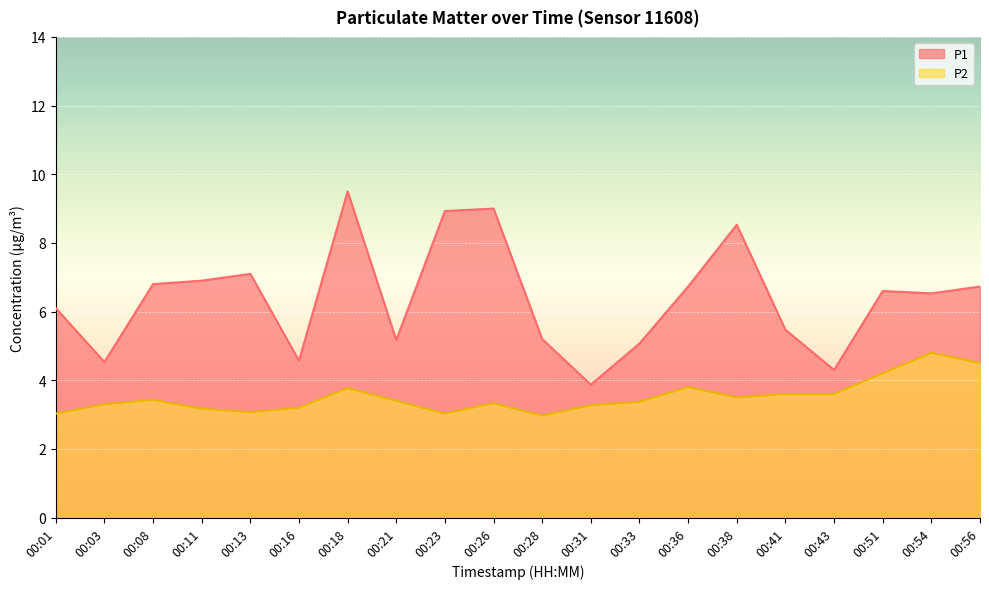

What is the sum of the P1 values at 00:28 and 00:41?

10.7